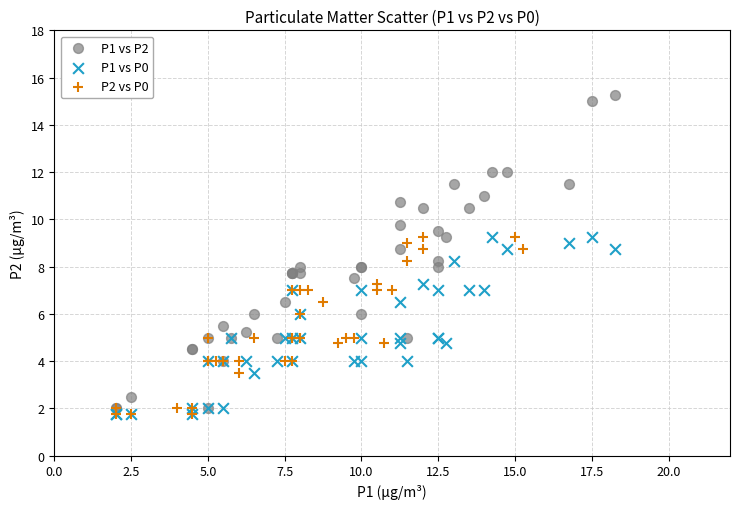

Which series has the widest spread of Y values?

P1 vs P2